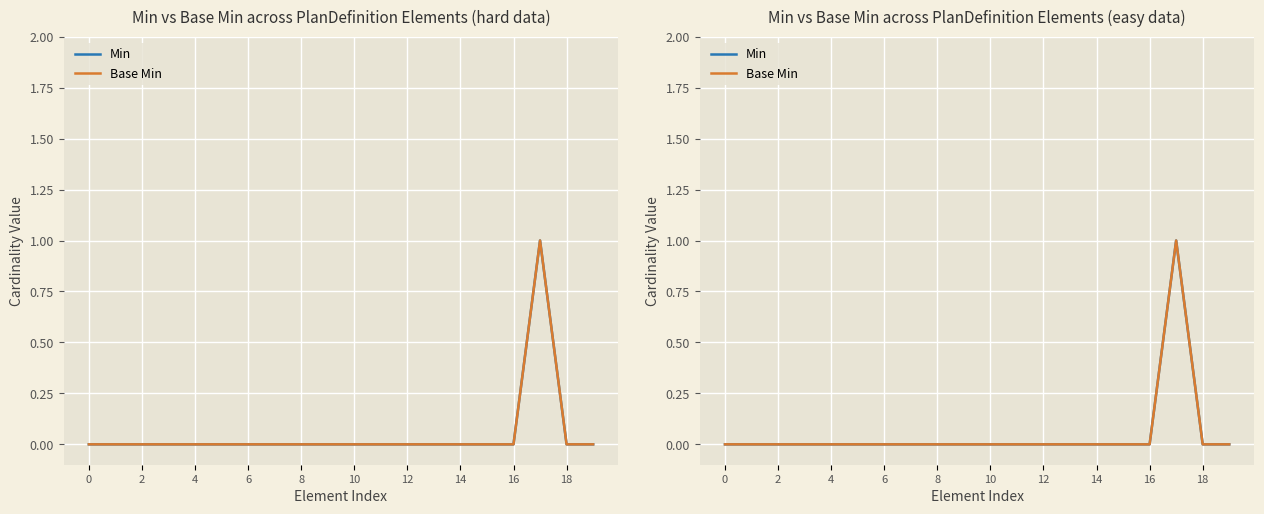

The value of Base Min at 8 is 0. True or false?

True